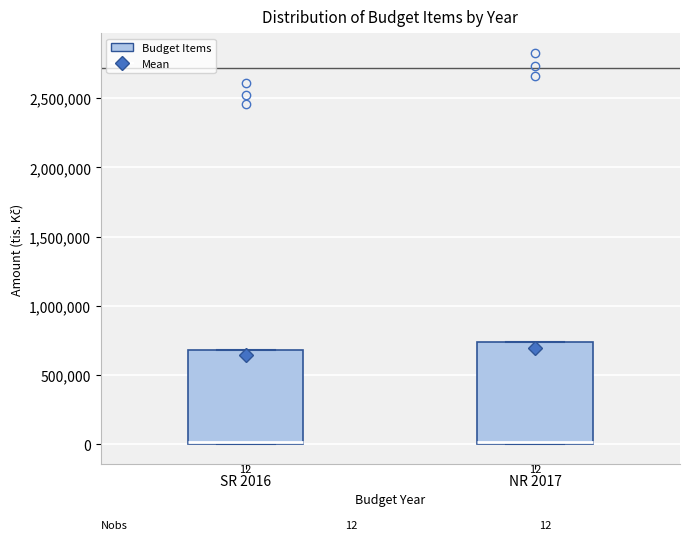

Comparing the boxes themselves (not the whiskers), which one is the tallest?

NR 2017